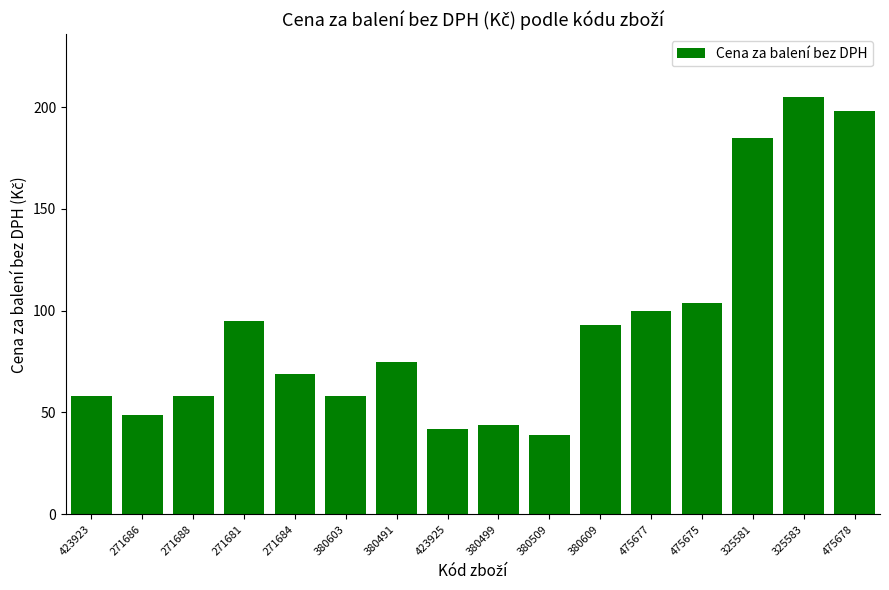

What is the sum of all values?

1472